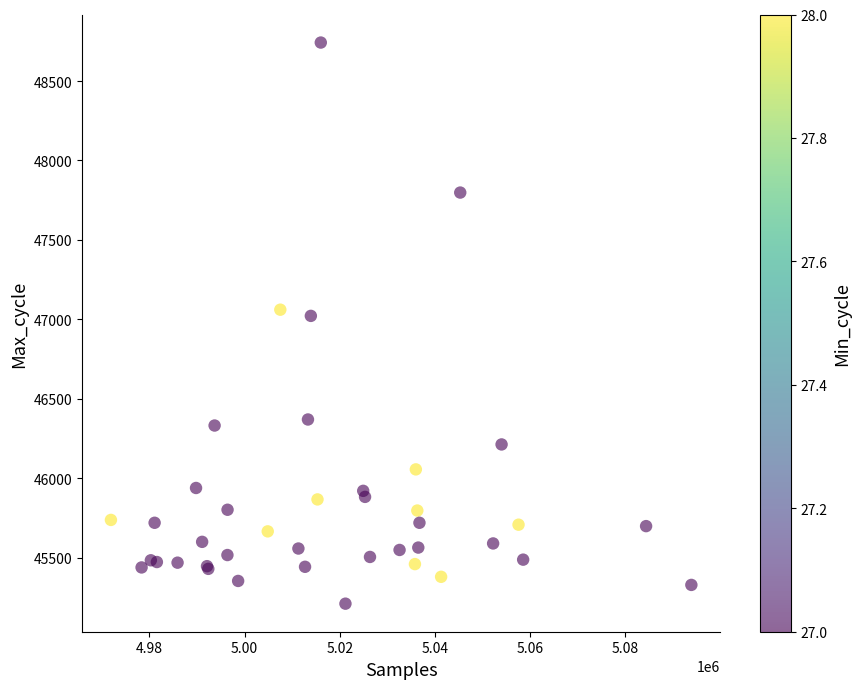

What Y value in the scatter plot is closest to 46976?

47022